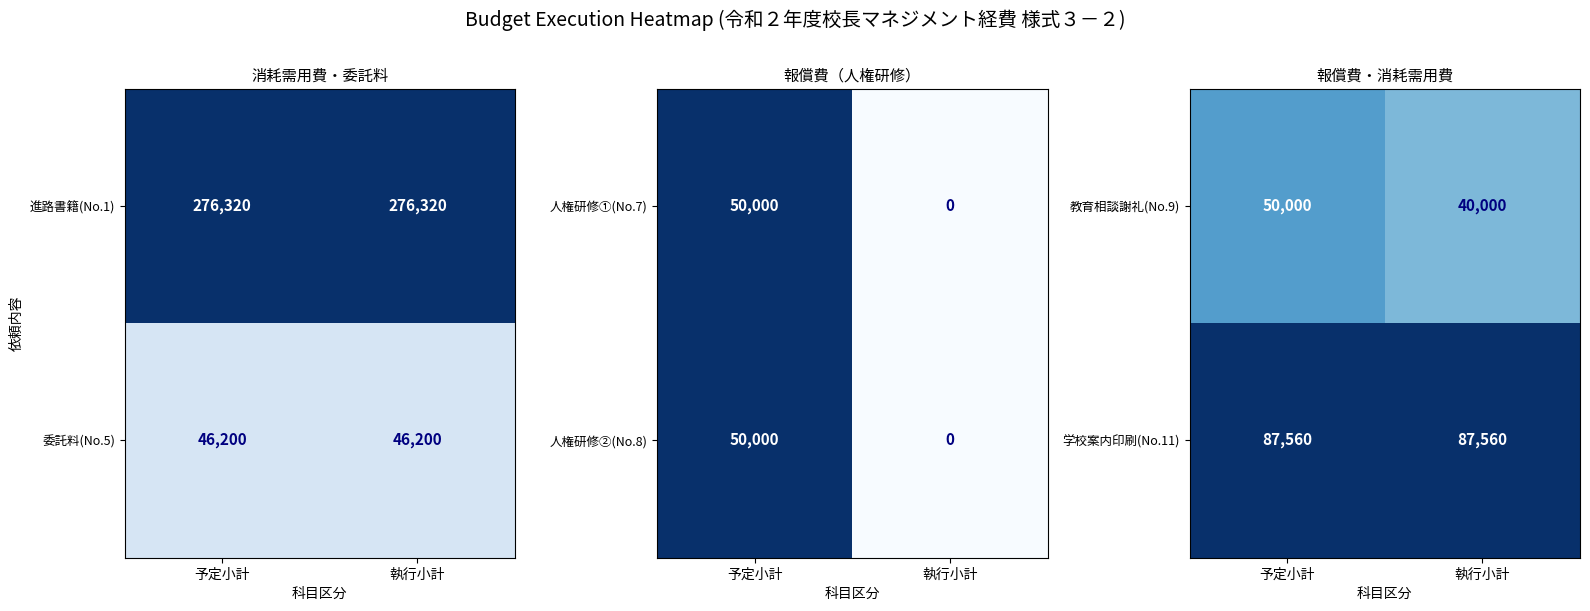

What is the approximate value of 学校案内印刷(No.11) at 予定小計?

87560